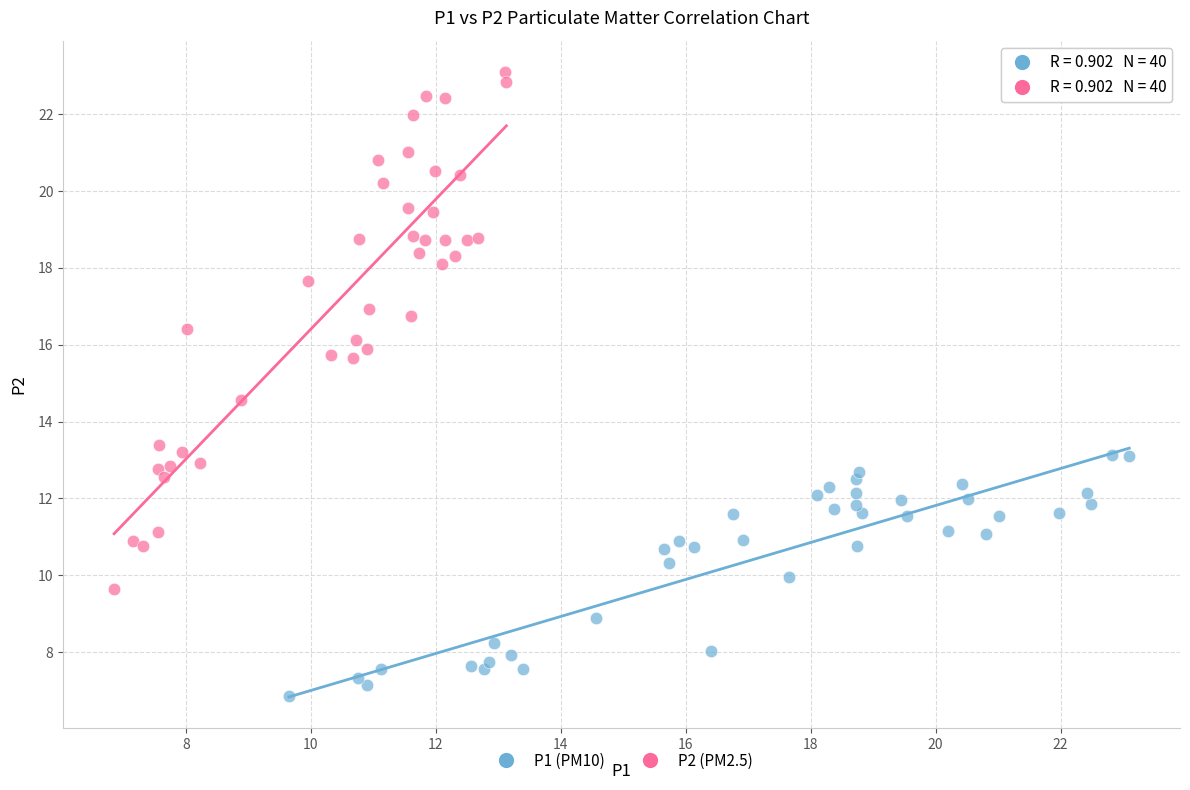

Which series reaches the maximum Y coordinate?

P2 (PM2.5)